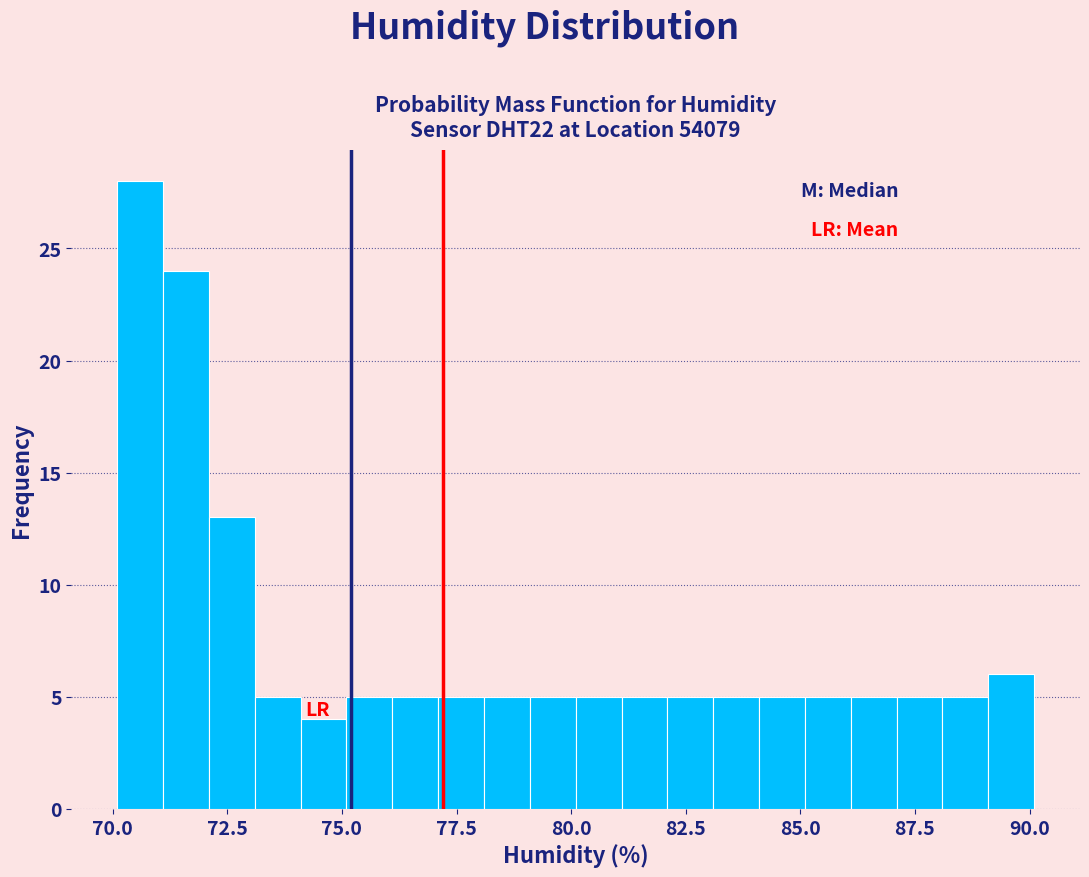

Around what value on the x-axis is the tallest bar? Give the approximate position of its centre, as read against the axis.

70.5